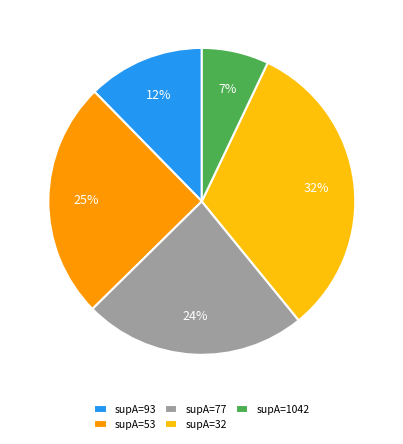

What is the largest slice in the pie chart?

supA=32